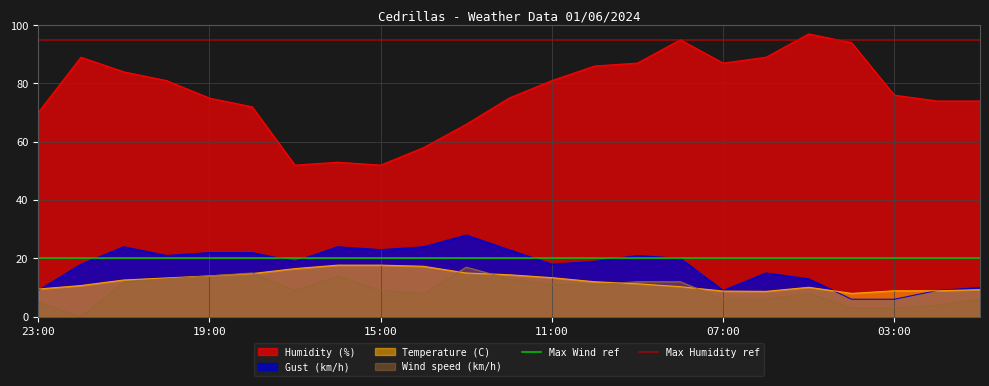

The value of Temperature (C) at 15:00 is 17.7. True or false?

True